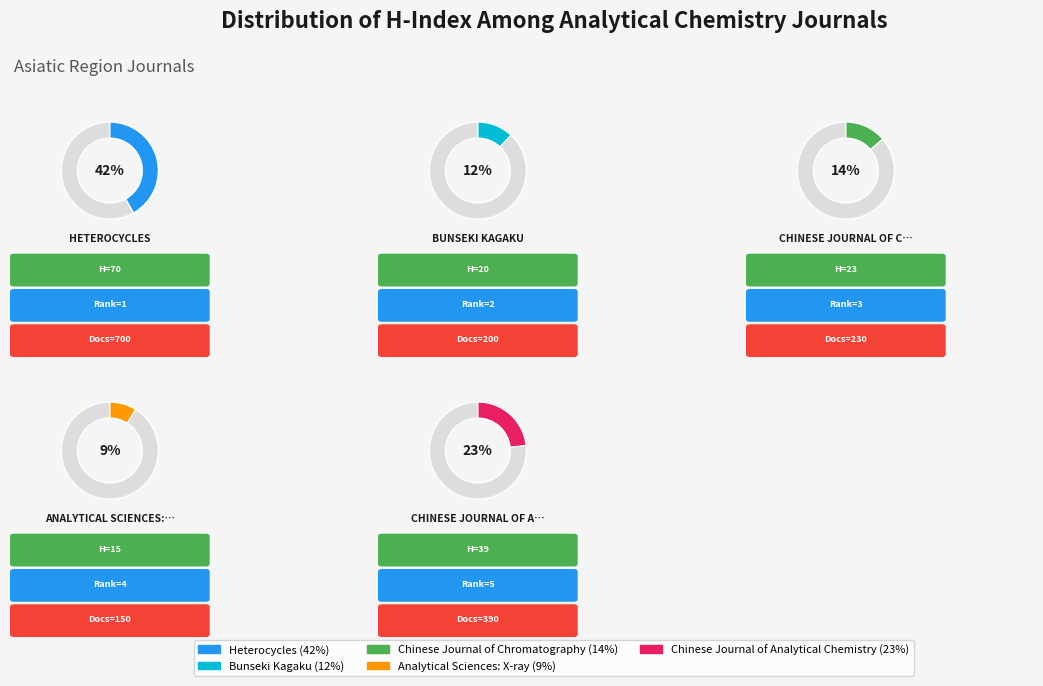

What is the ratio of the value at Chinese Journal of Analytical Chemistry to the value at Heterocycles?

0.6